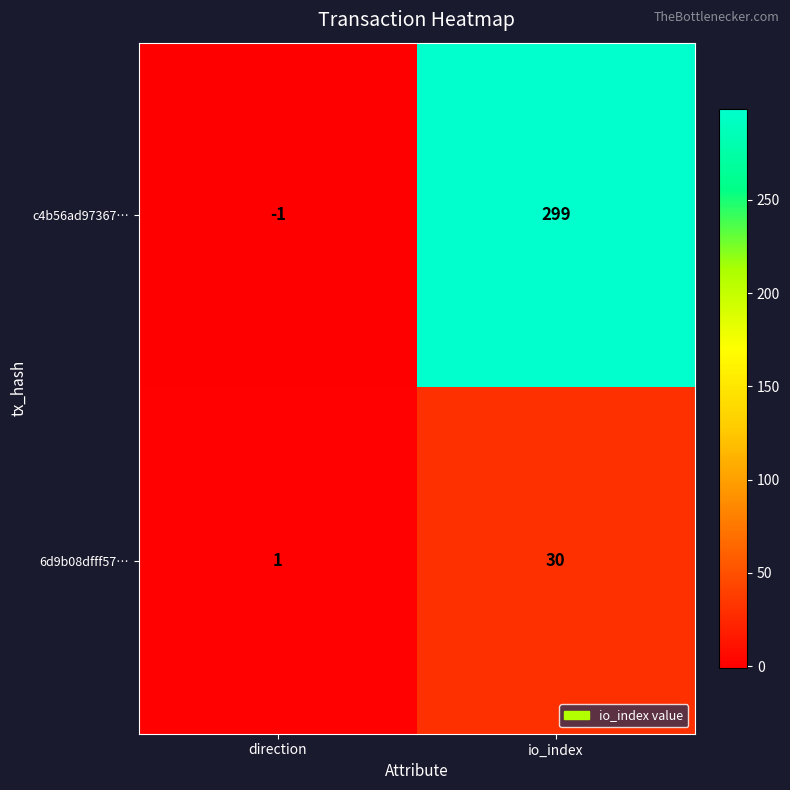

Which series has the widest spread of values?

c4b56ad97367…